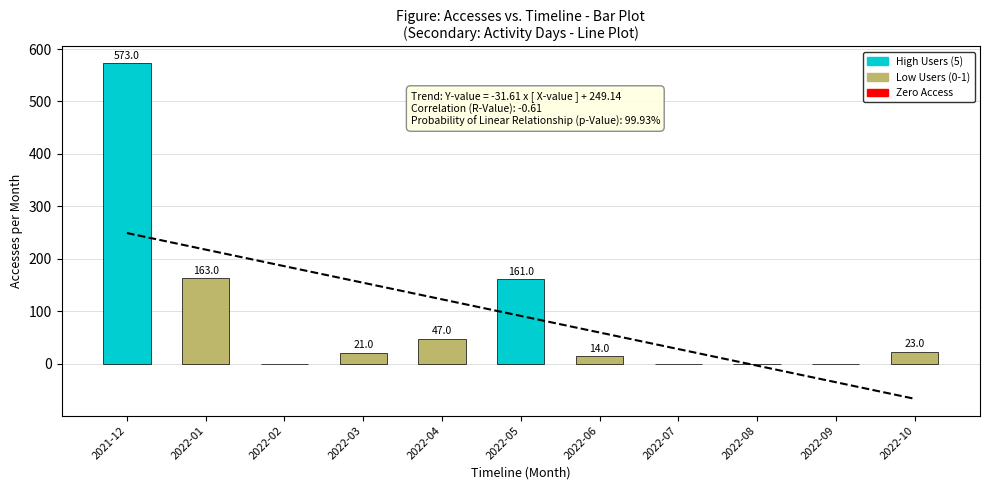

What is the difference between the values at 2022-10 and 2022-09?

23